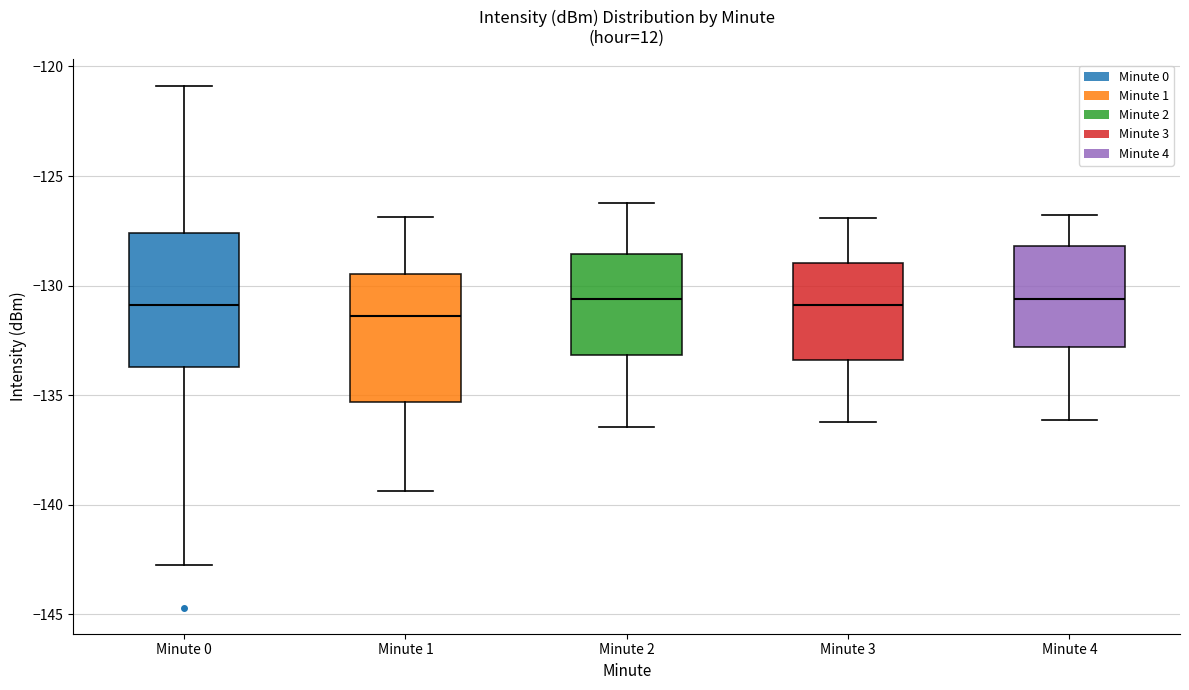

Reading left to right, transcribe this box plot: for each box, give where its median line is, the range the box spans, and where its two whiskers end, as read against the y-axis. The values are not printed on the chart, so give them approximately, as read against the axis.

Minute 0: median -131.0, box -133.5 to -127.5, whiskers -143.0 to -121.0
Minute 1: median -131.5, box -135.5 to -129.5, whiskers -139.5 to -127.0
Minute 2: median -130.5, box -133.0 to -128.5, whiskers -136.5 to -126.0
Minute 3: median -131.0, box -133.5 to -129.0, whiskers -136.0 to -127.0
Minute 4: median -130.5, box -133.0 to -128.0, whiskers -136.0 to -127.0